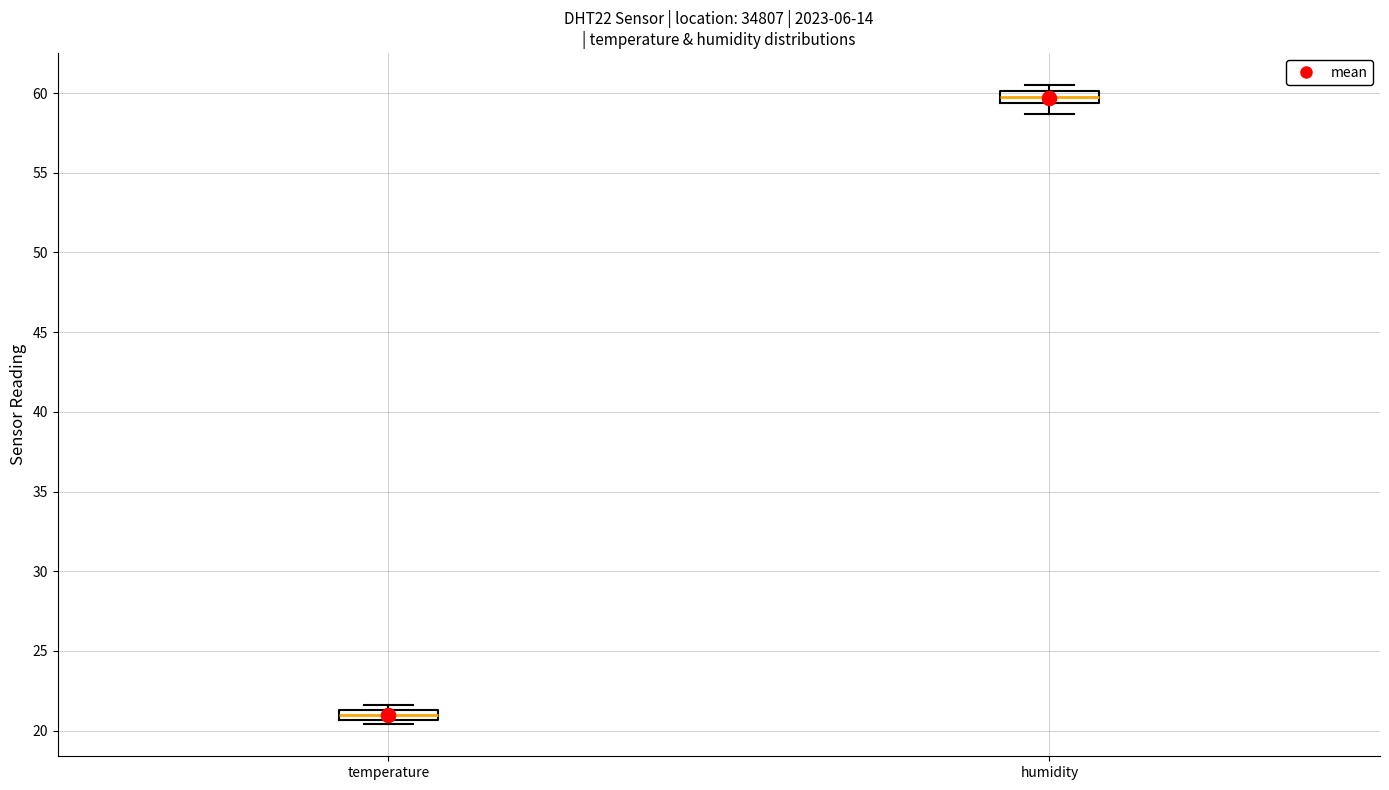

Where is the upper edge of the box for humidity on the y-axis? The values are not printed on the chart, so give them approximately, as read against the axis.

60.0